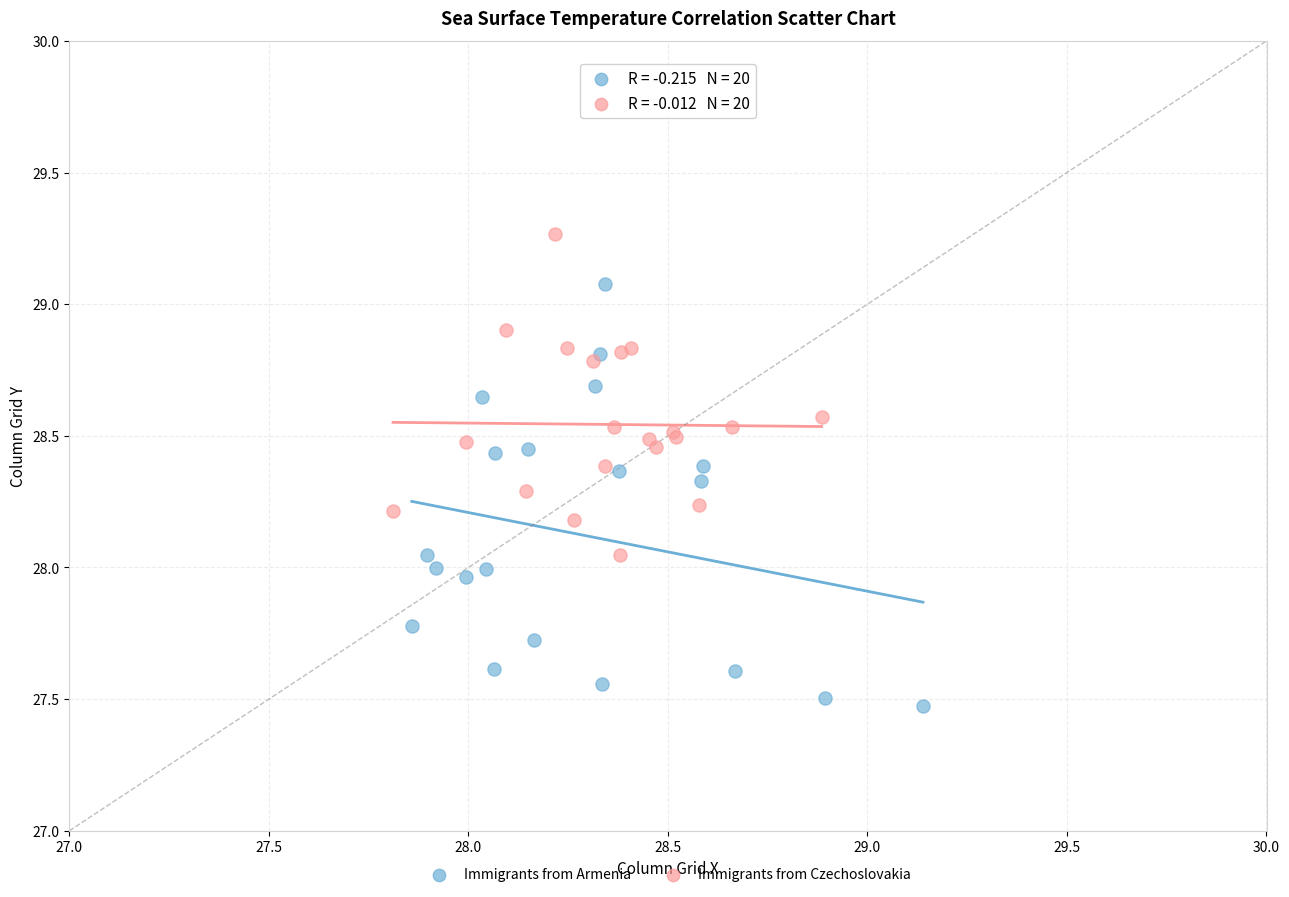

Which series reaches the maximum Y coordinate?

Immigrants from Czechoslovakia